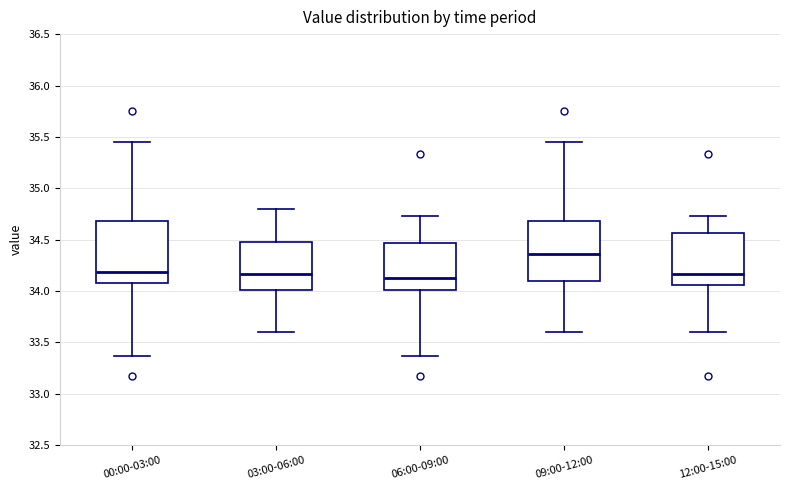

Reading left to right, transcribe this box plot: for each box, give where its median line is, the range the box spans, and where its two whiskers end, as read against the y-axis. The values are not printed on the chart, so give them approximately, as read against the axis.

00:00-03:00: median 34.20, box 34.10 to 34.70, whiskers 33.35 to 35.45
03:00-06:00: median 34.15, box 34.00 to 34.50, whiskers 33.60 to 34.80
06:00-09:00: median 34.15, box 34.00 to 34.45, whiskers 33.35 to 34.75
09:00-12:00: median 34.35, box 34.10 to 34.70, whiskers 33.60 to 35.45
12:00-15:00: median 34.15, box 34.05 to 34.55, whiskers 33.60 to 34.75